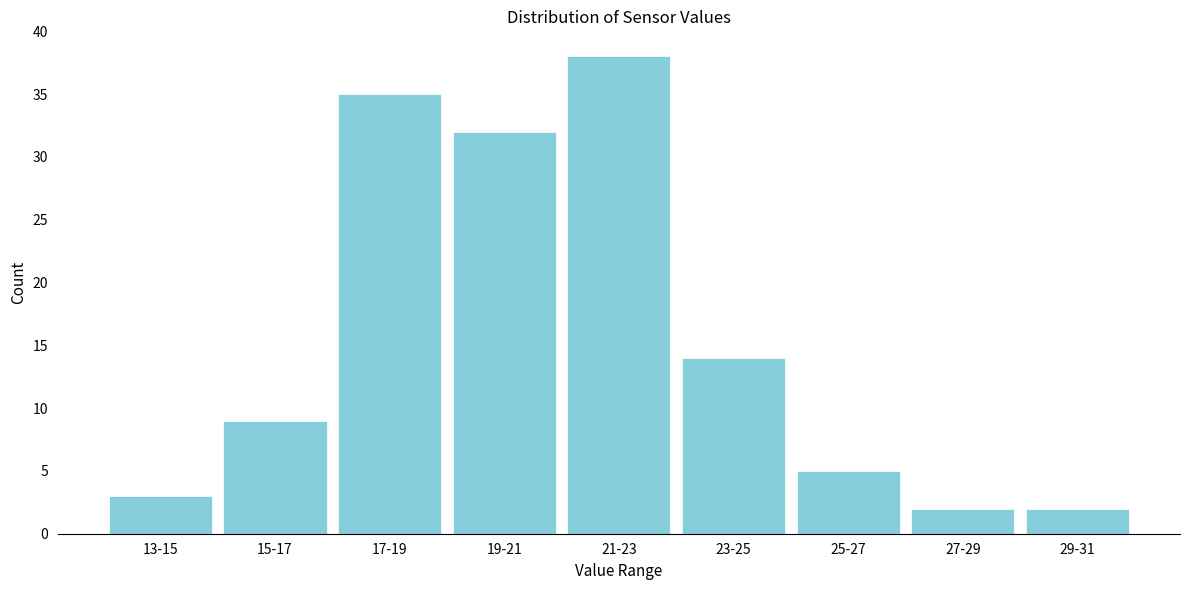

Reading left to right, what are all the values shown in this chart?

13-15=3	15-17=9	17-19=35	19-21=32	21-23=38	23-25=14	25-27=5	27-29=2	29-31=2